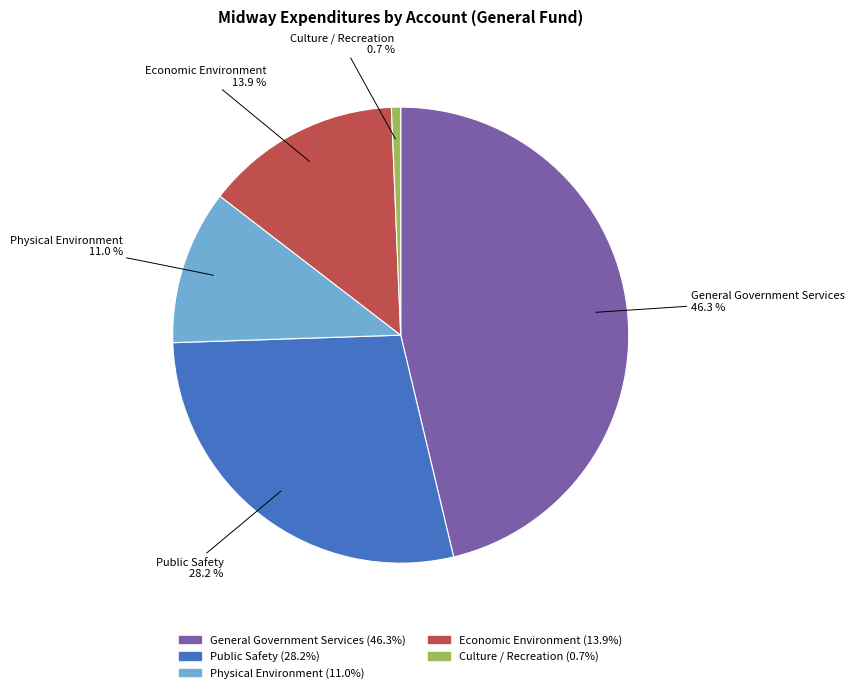

What is the largest slice in the pie chart?

General Government Services